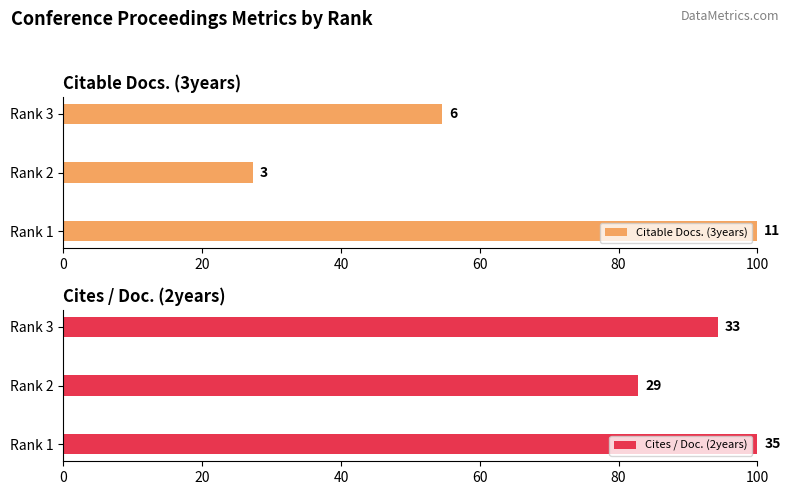

What is the average value of the Cites / Doc. (2years) series?

92.4